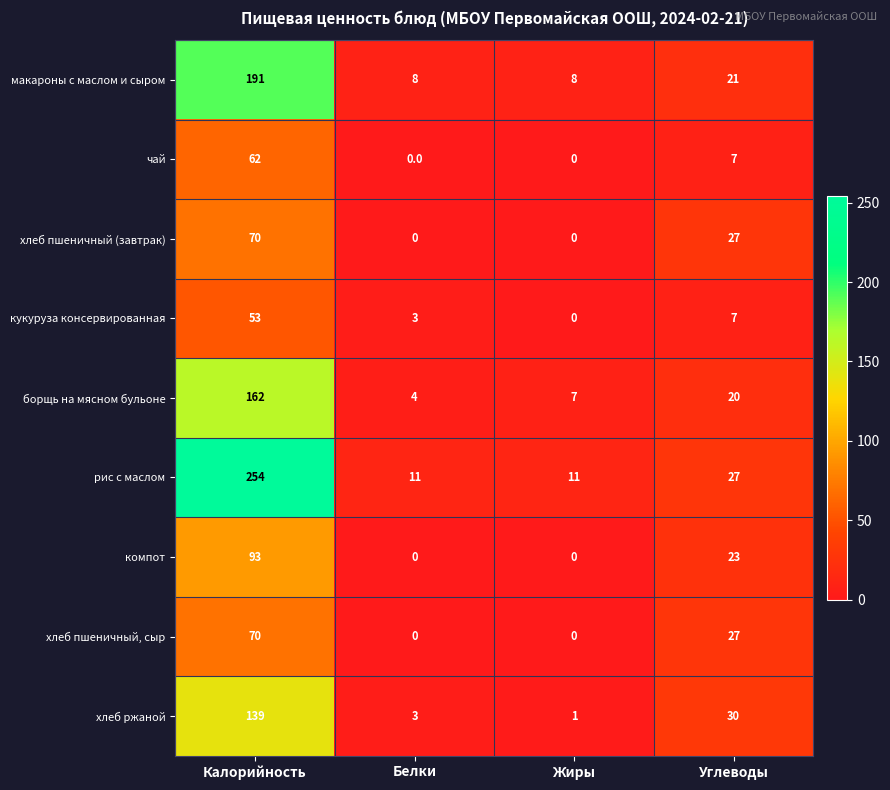

What is the sum of all компот values?

116